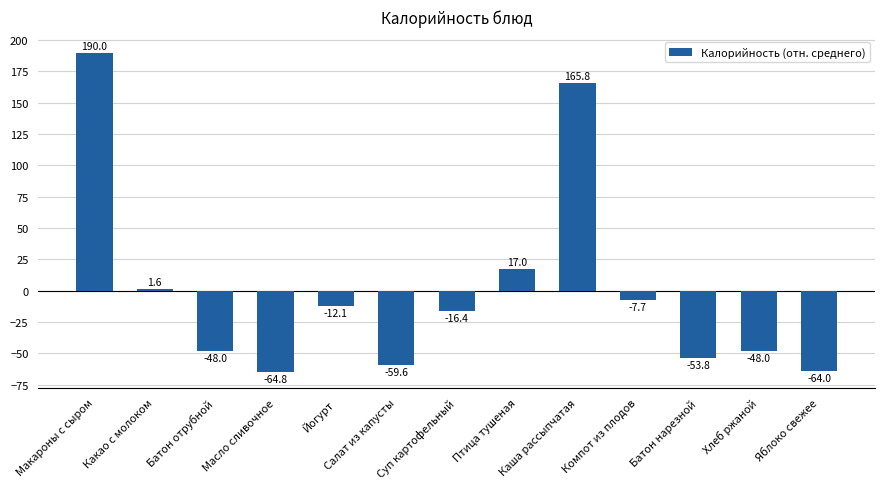

How many data points are less than -16?

7